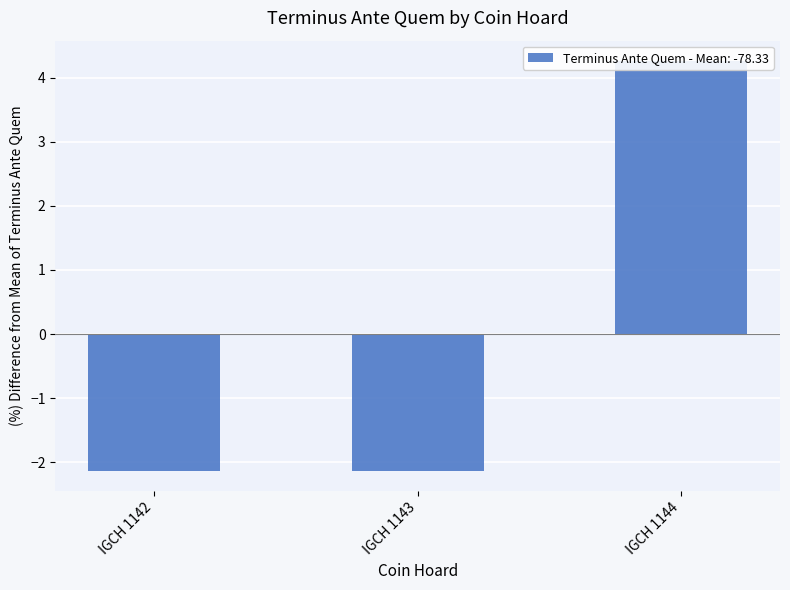

At which label does the data first exceed -2?

IGCH 1144